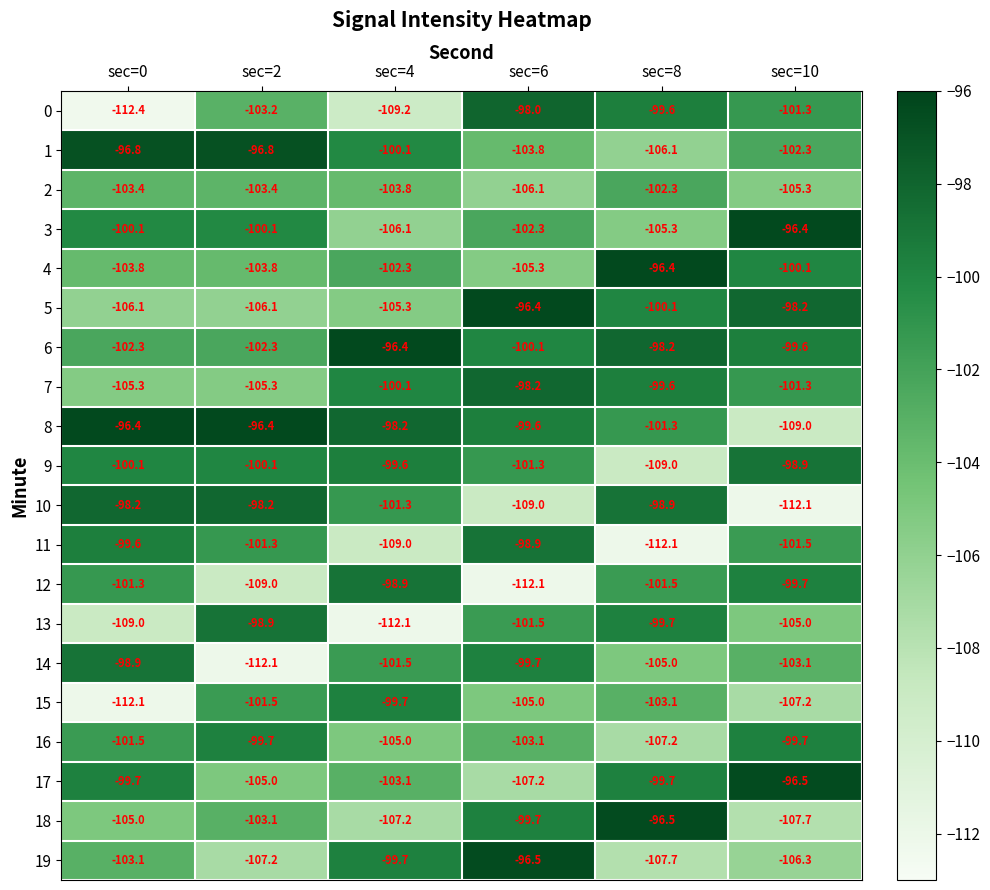

What is the sum of all 12 values?

-622.5